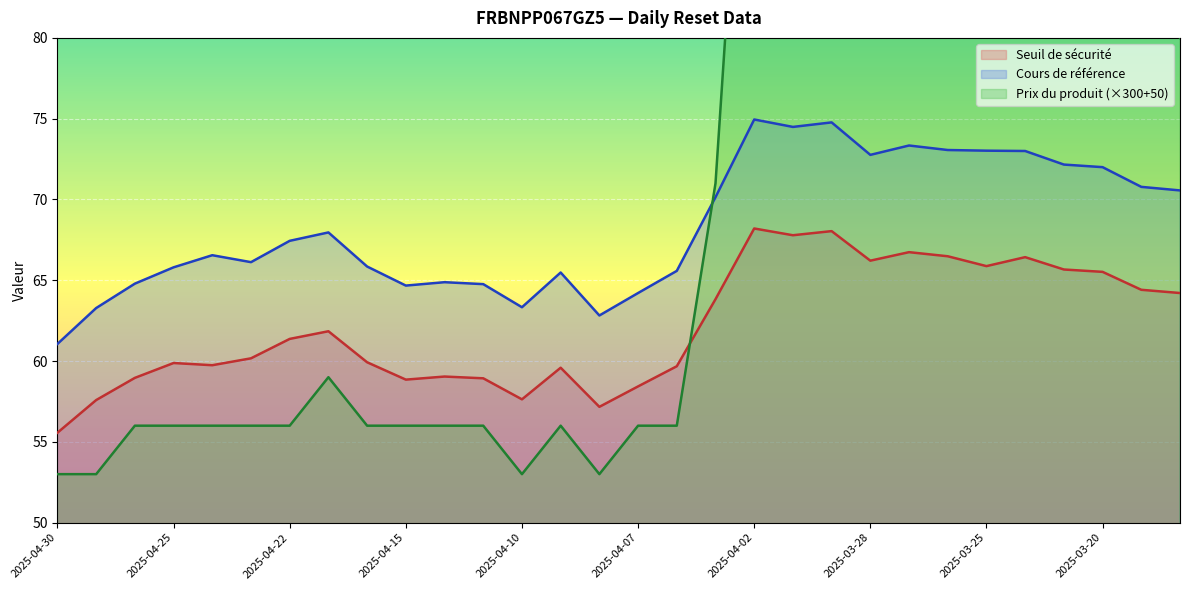

Reading right to left, extract all data points from this chart.

Seuil de securite: 64.2	64.4	65.5	65.7	66.4	65.9	66.5	66.7	66.2	68.0	67.8	68.2	63.8	59.7	58.4	57.2	59.6	57.6	58.9	59.0	58.9	59.9	61.8	61.4	60.2	59.7	59.9	59.0	57.6	55.6
Cours de reference: 70.6	70.8	72.0	72.2	73.0	73.0	73.1	73.3	72.8	74.8	74.5	75.0	70.1	65.6	64.2	62.8	65.5	63.3	64.8	64.9	64.7	65.8	68.0	67.4	66.1	66.5	65.8	64.8	63.3	61.1
Prix du produit: 80.0	83.0	86.0	89.0	92.0	92.0	98.0	98.0	95.0	107.0	104.0	107.0	71.0	56.0	56.0	53.0	56.0	53.0	56.0	56.0	56.0	56.0	59.0	56.0	56.0	56.0	56.0	56.0	53.0	53.0